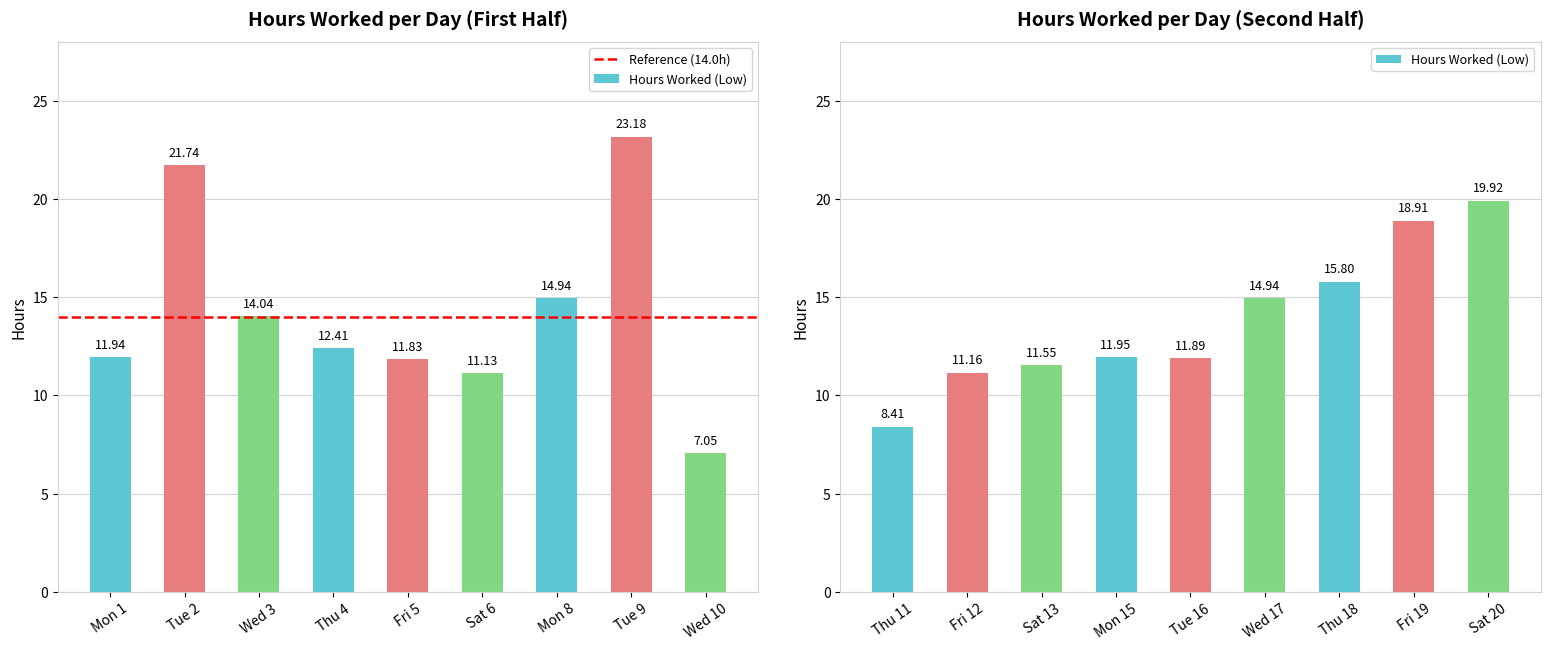

The value of Hours Worked (Low) at Wed 10 is 2.0. True or false?

False